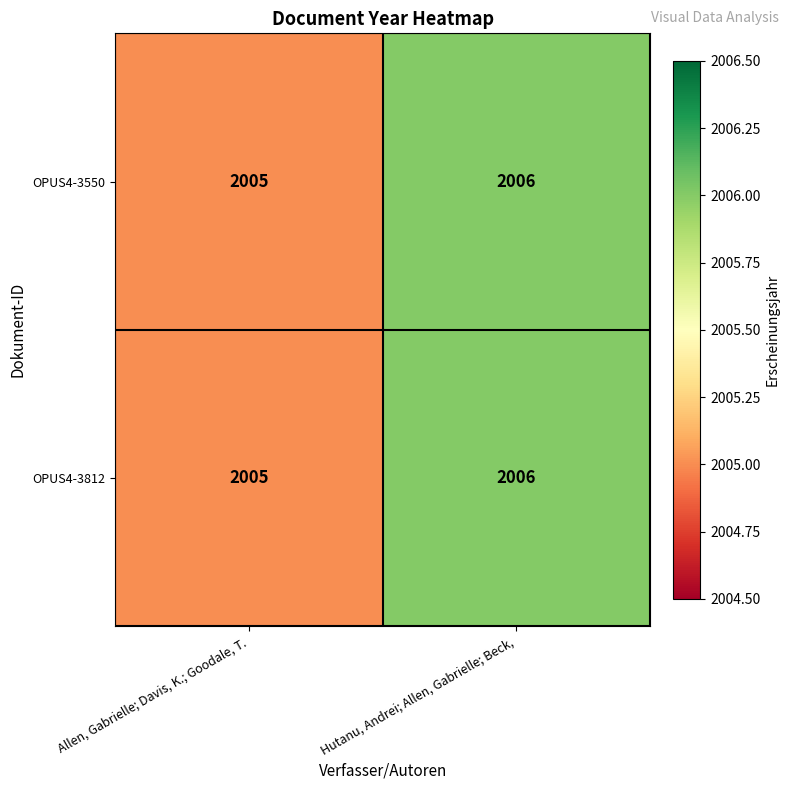

List the labels in order of OPUS4-3812 value, smallest first.

Allen, Gabrielle; Davis, K.; Goodale, T., Hutanu, Andrei; Allen, Gabrielle; Beck,